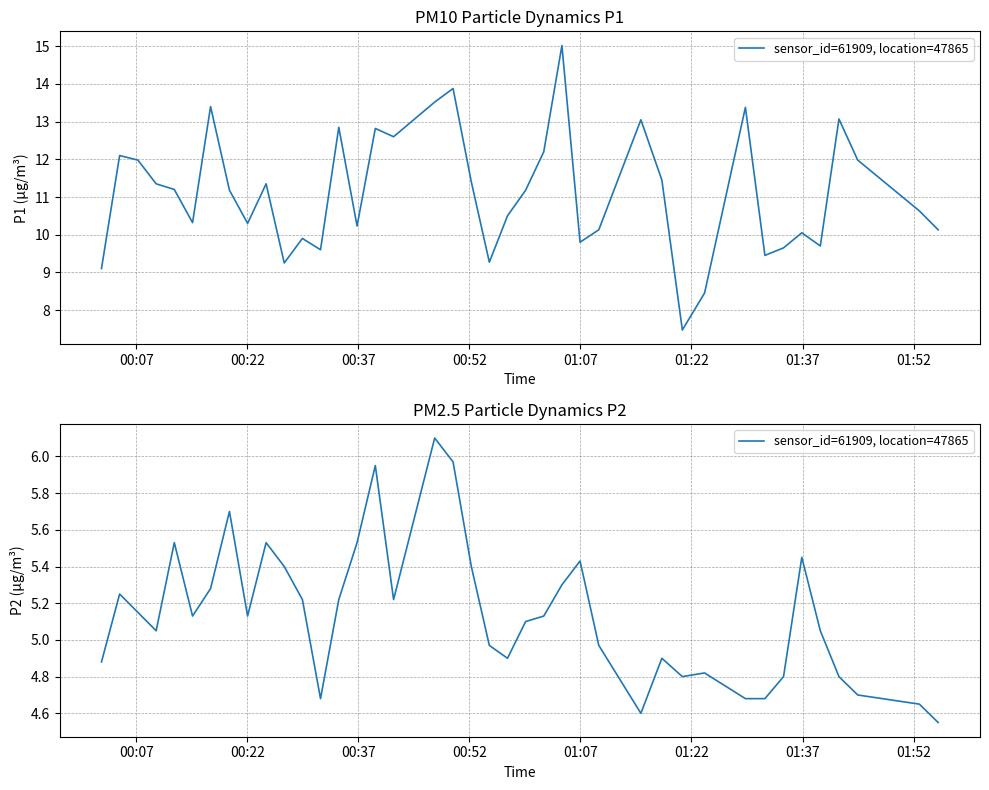

What is the minimum value shown in the chart?

4.5